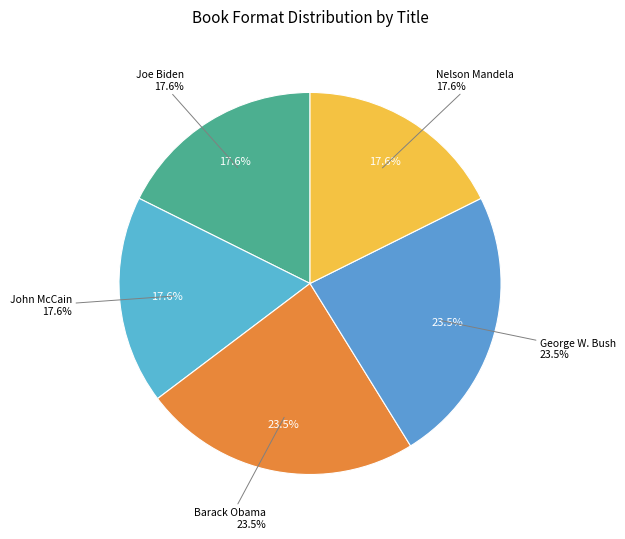

To the nearest percent, what portion does Joe Biden represent?

18%